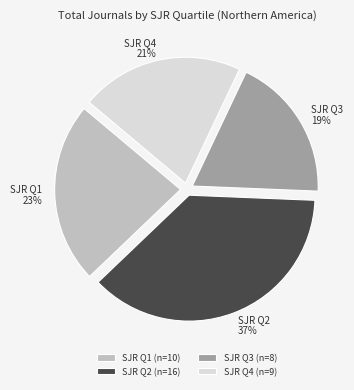

How many segments does this pie chart have?

4